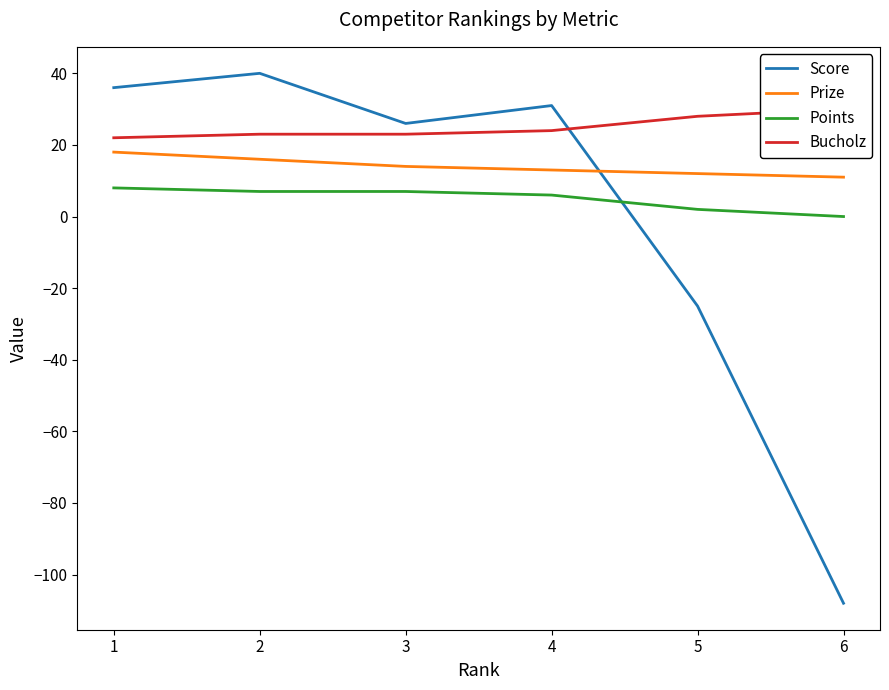

What is the sum of the Prize values at 4 and 5?

25